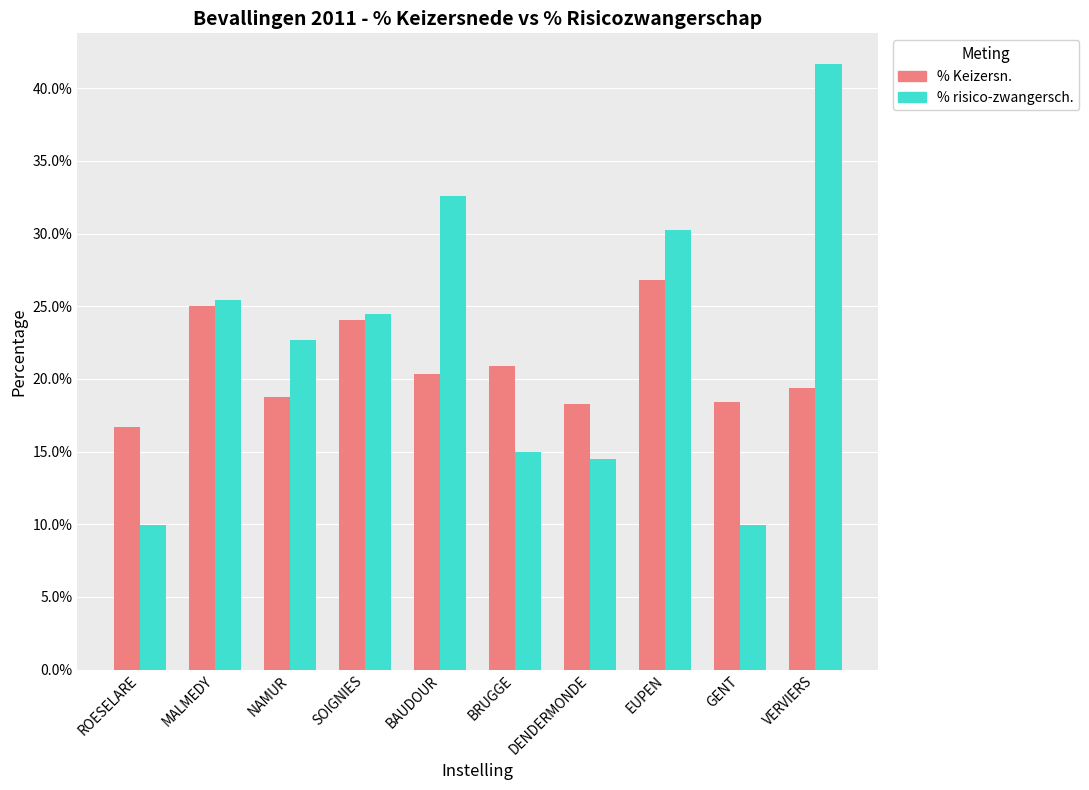

What are all the series names shown in the legend?

% Keizersn., % risico-zwangersch.